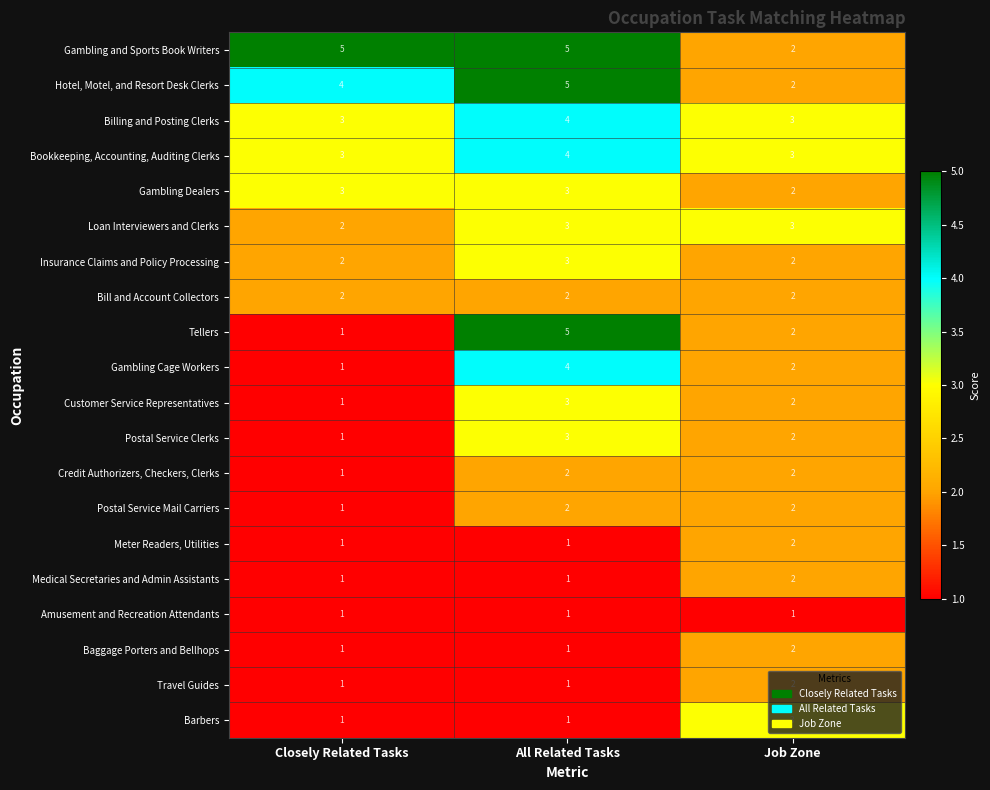

What is the sum of all Customer Service Representatives values?

6